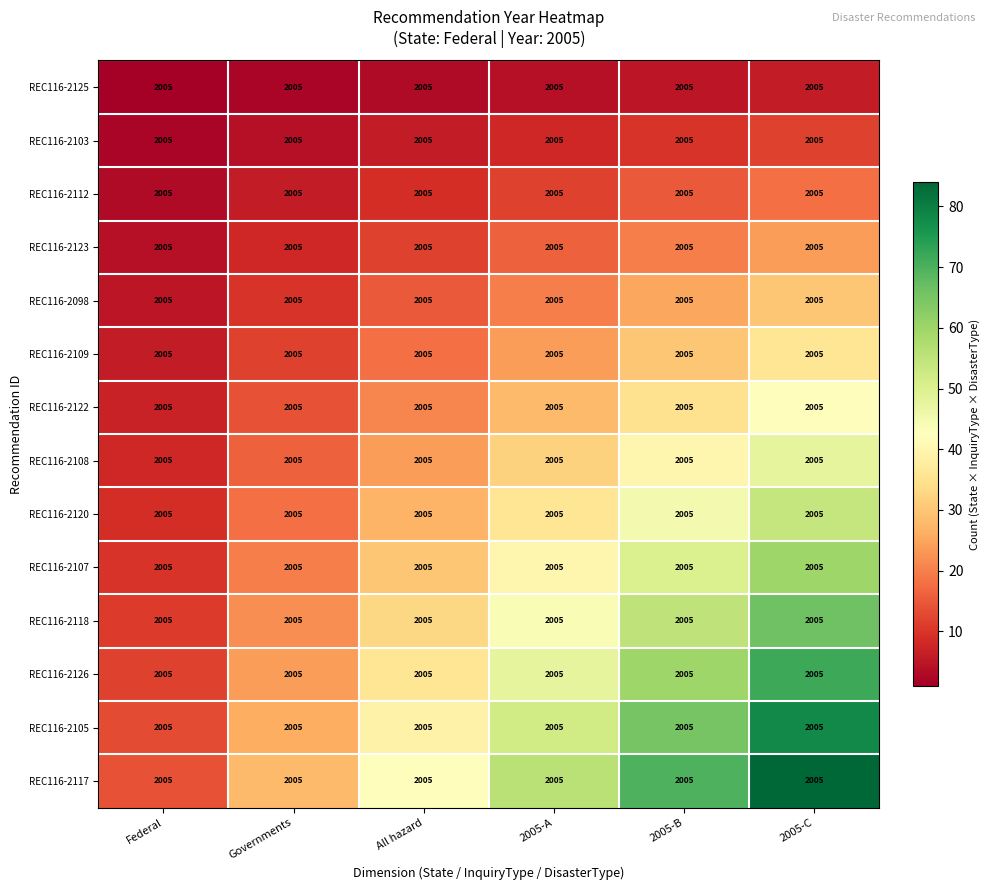

Which category has the lowest value in the REC116-2123 series?

Federal